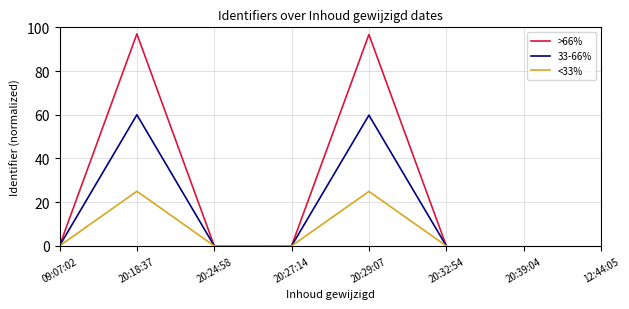

True or false: 33-66% and >66% intersect in this chart.

False